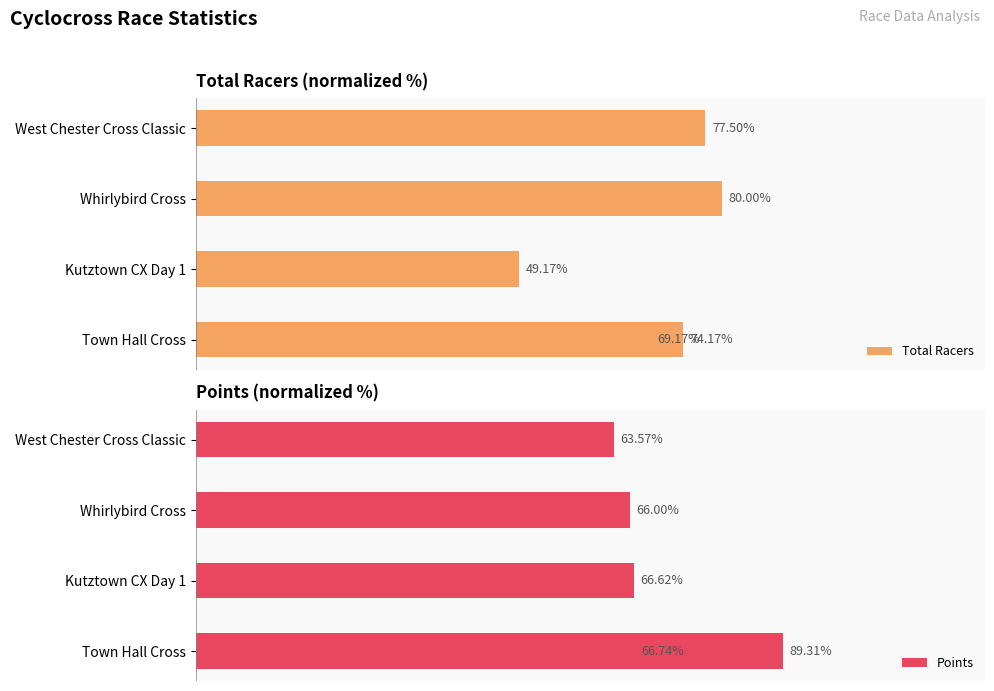

What is the greatest value displayed?

89.3